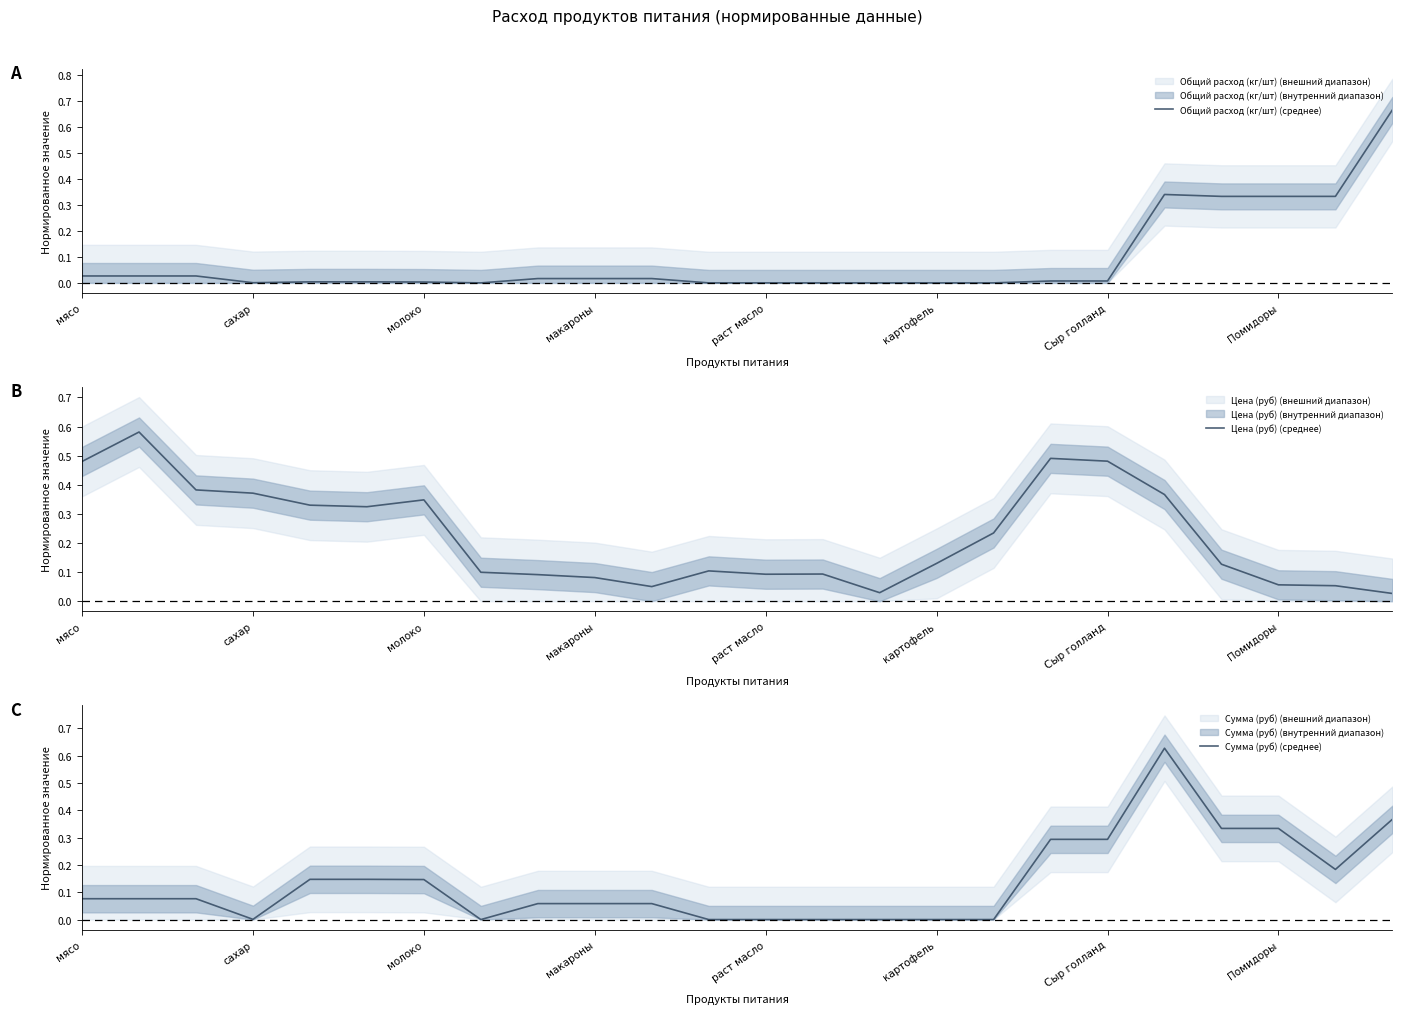

How many interior local peaks does the Сумма (руб) (среднее) series have?

1